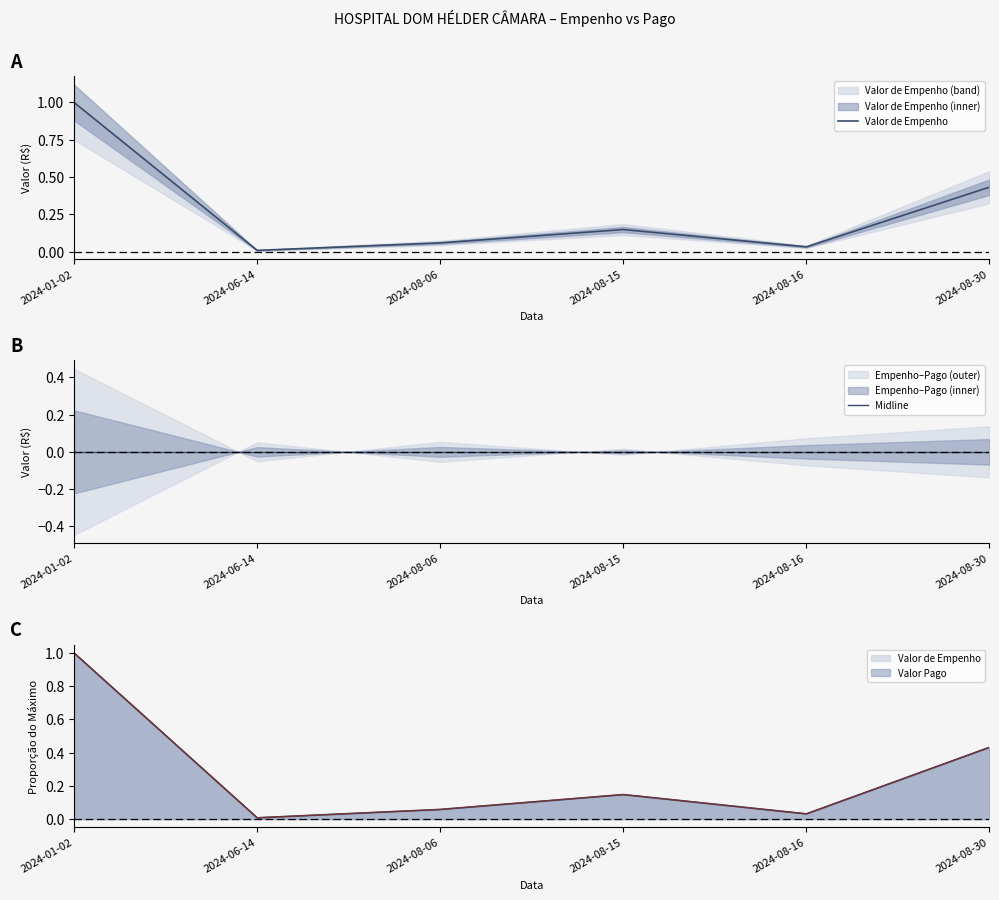

Rank the categories by Midline value from highest to lowest.

2024-01-02, 2024-06-14, 2024-08-06, 2024-08-15, 2024-08-16, 2024-08-30